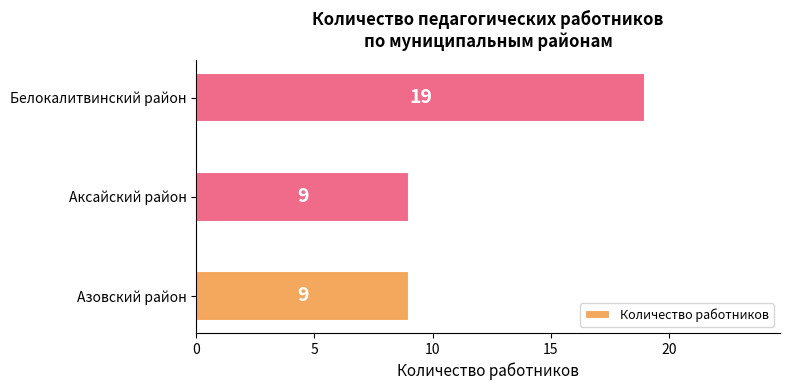

What is the sum of all values?

37